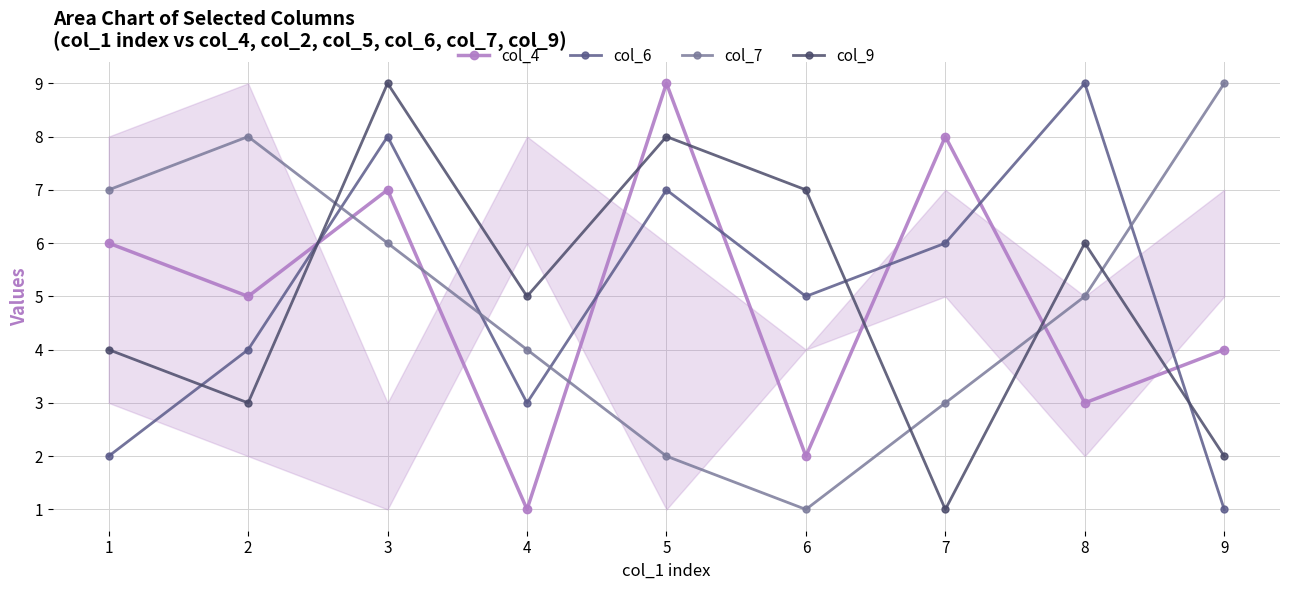

Which series changed the most between 5 and 9?

col_7